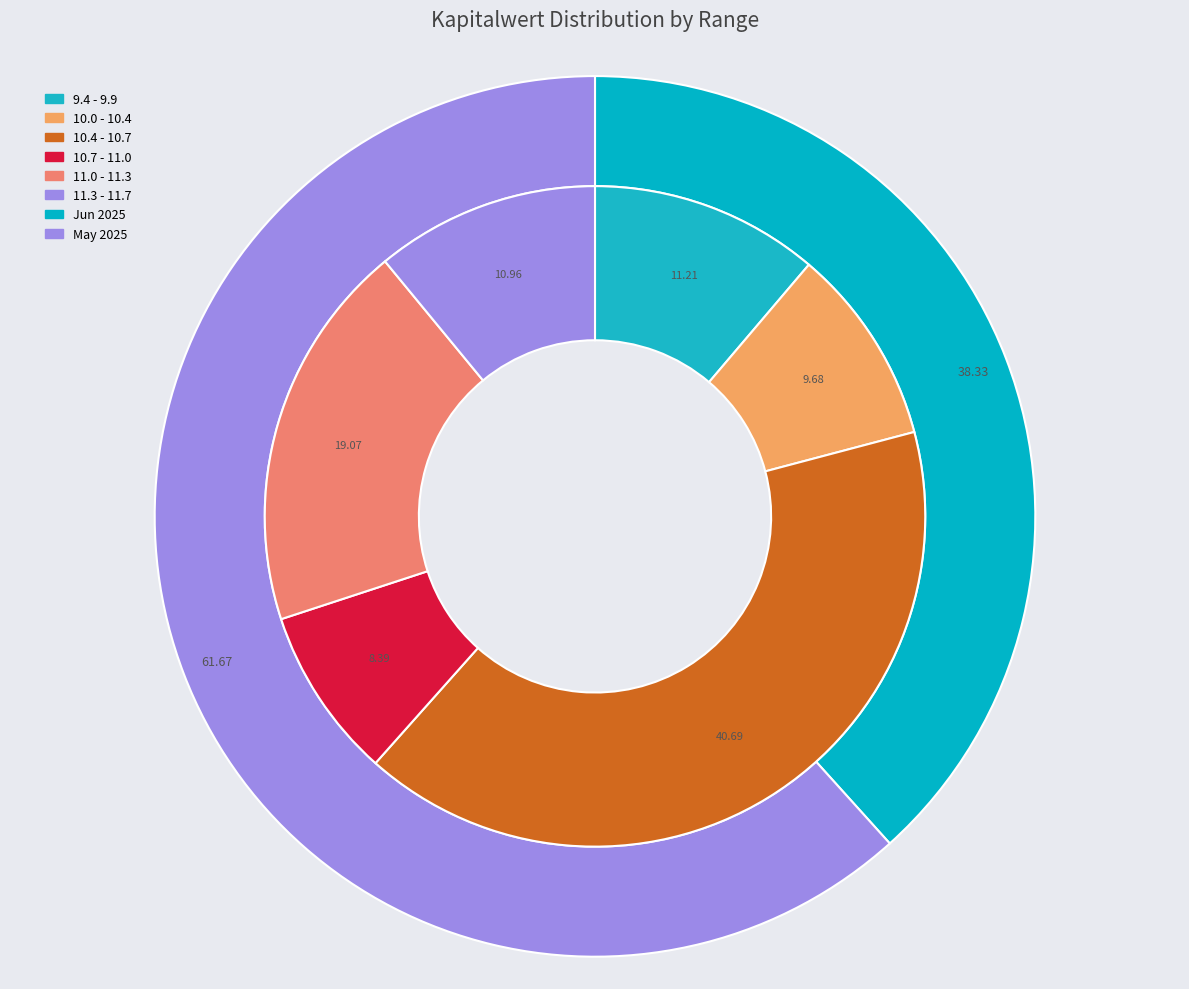

The 7 slice represents 1% of the pie. True or false?

False